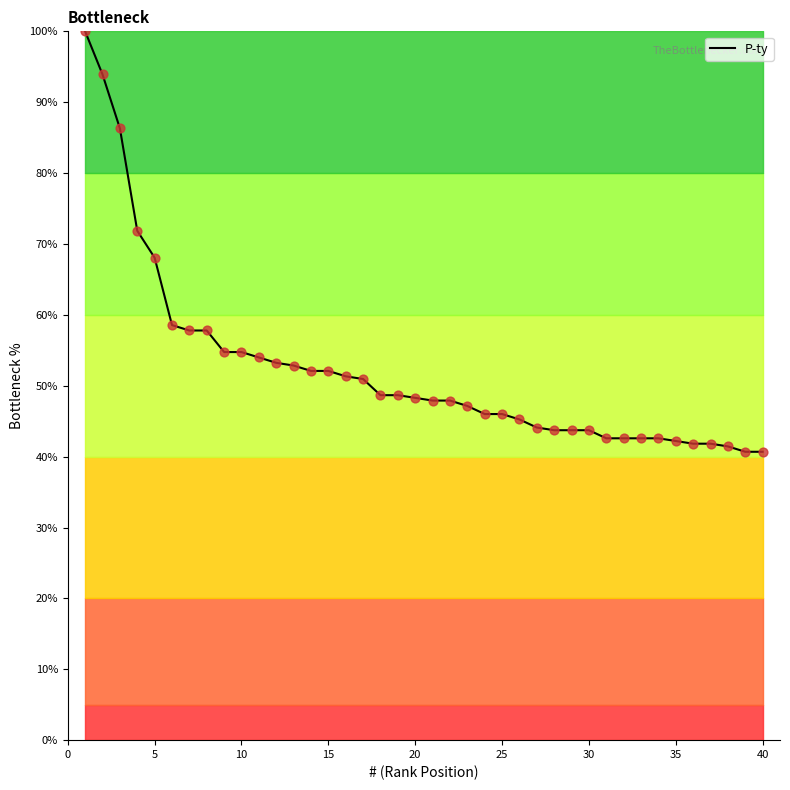

What is the greatest value displayed?

100.0